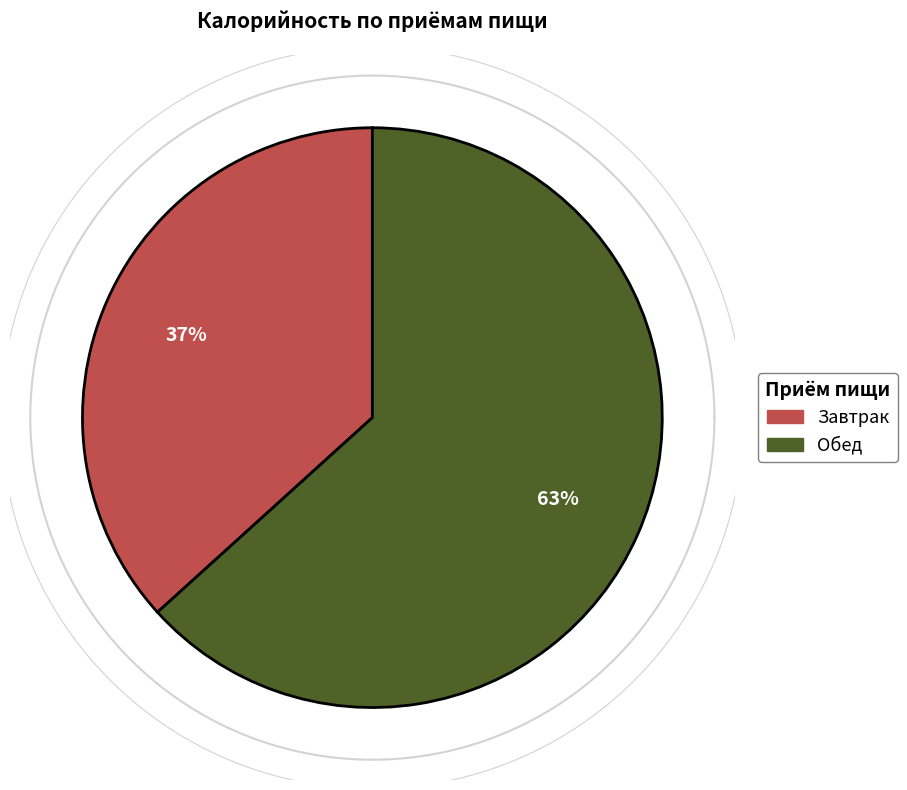

What percentage is NOT represented by Завтрак?

63.3%